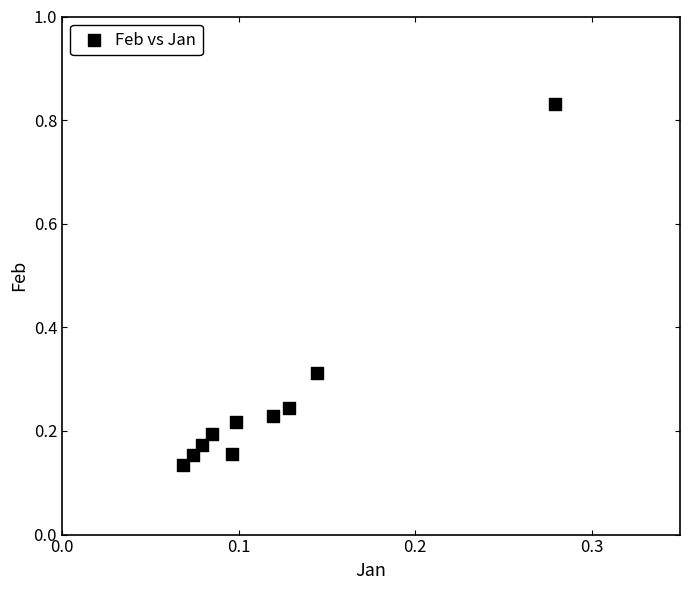

What is the range of Y values (max minus min)?

0.7